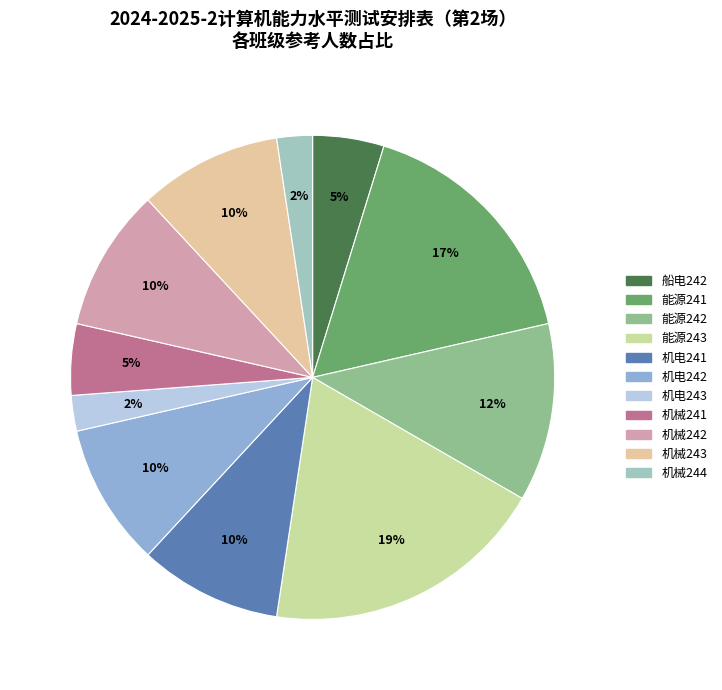

To the nearest percent, what portion does 机电242 represent?

10%